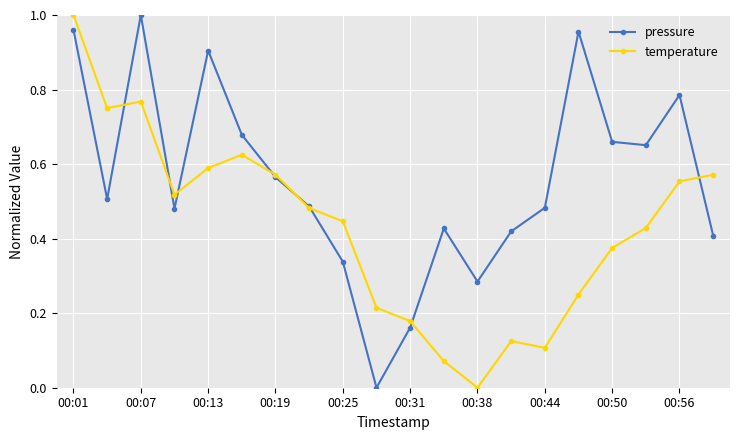

Which series has the largest total across all categories?

pressure